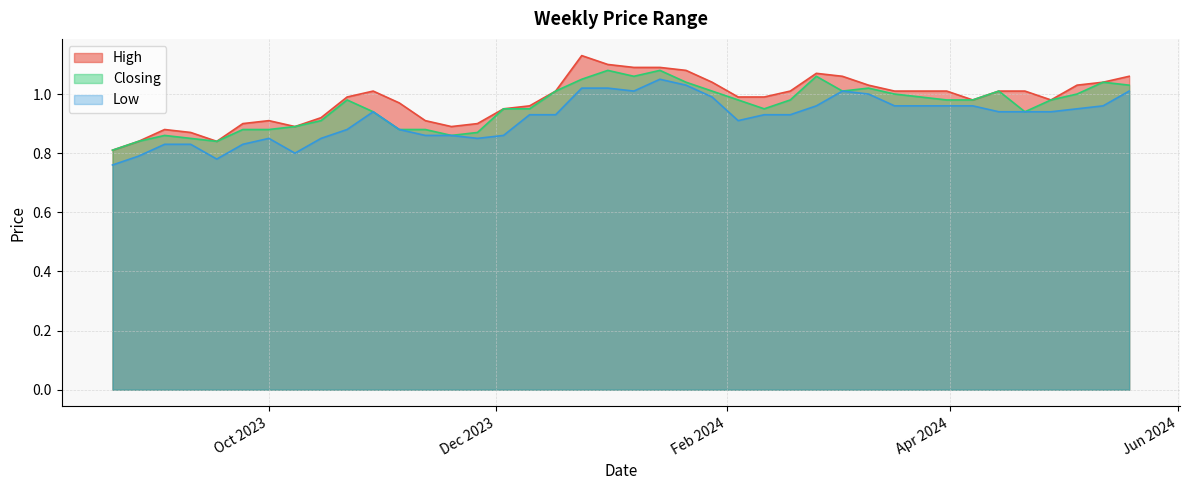

Does the chart have visible grid lines?

Yes